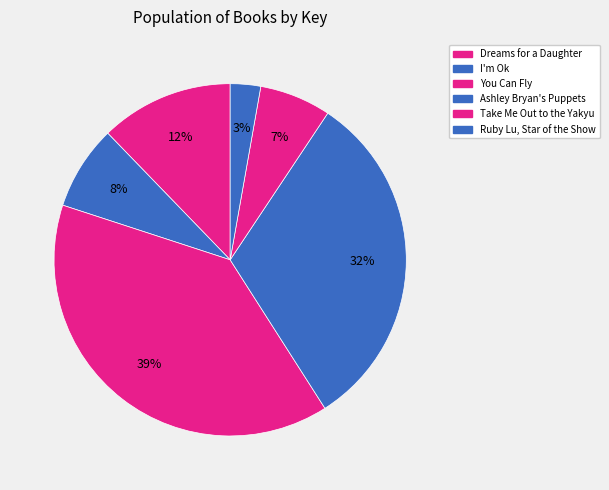

How many segments does this pie chart have?

6